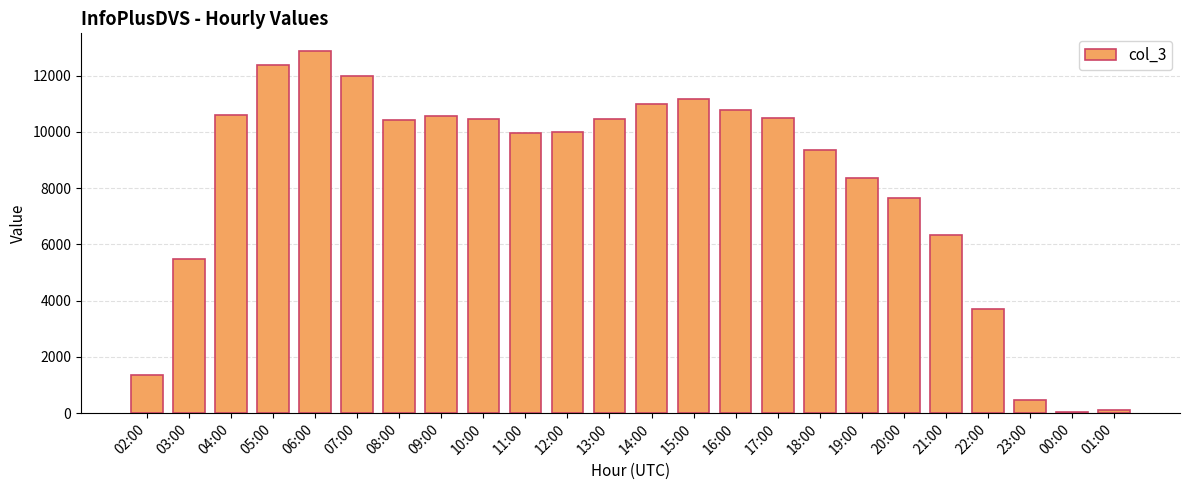

What is the label of the 10th bar from the left?

11:00